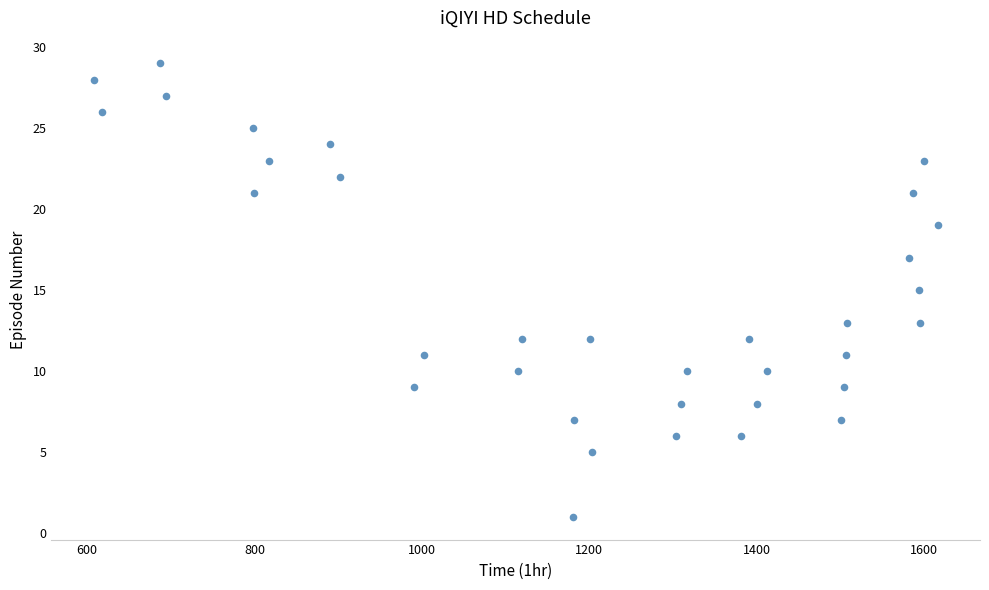

What is the range of X values (max minus min)?

1008